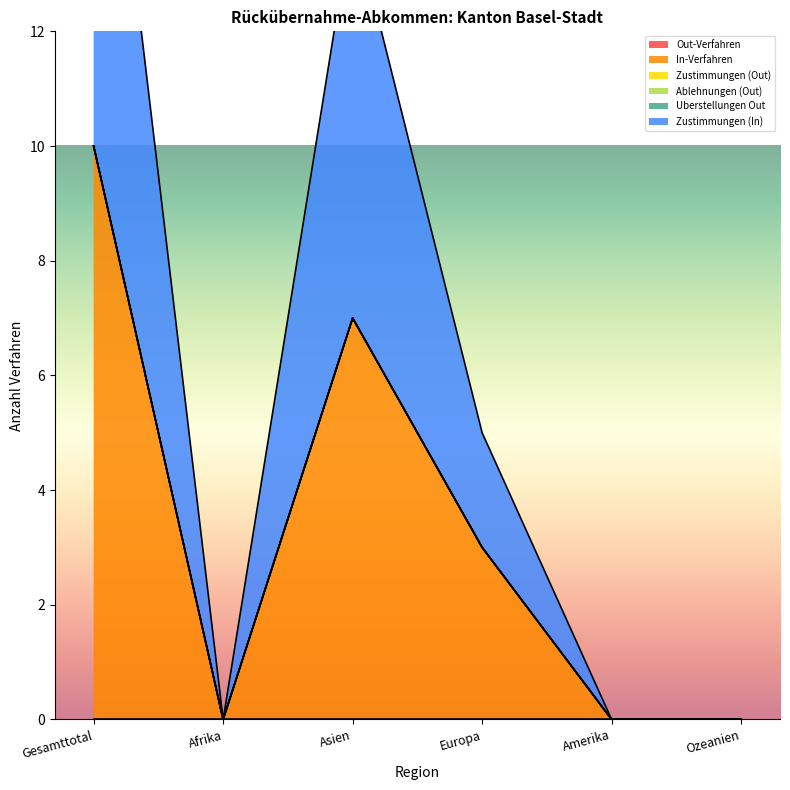

At which label does Ablehnungen (Out) reach its minimum?

Gesamttotal